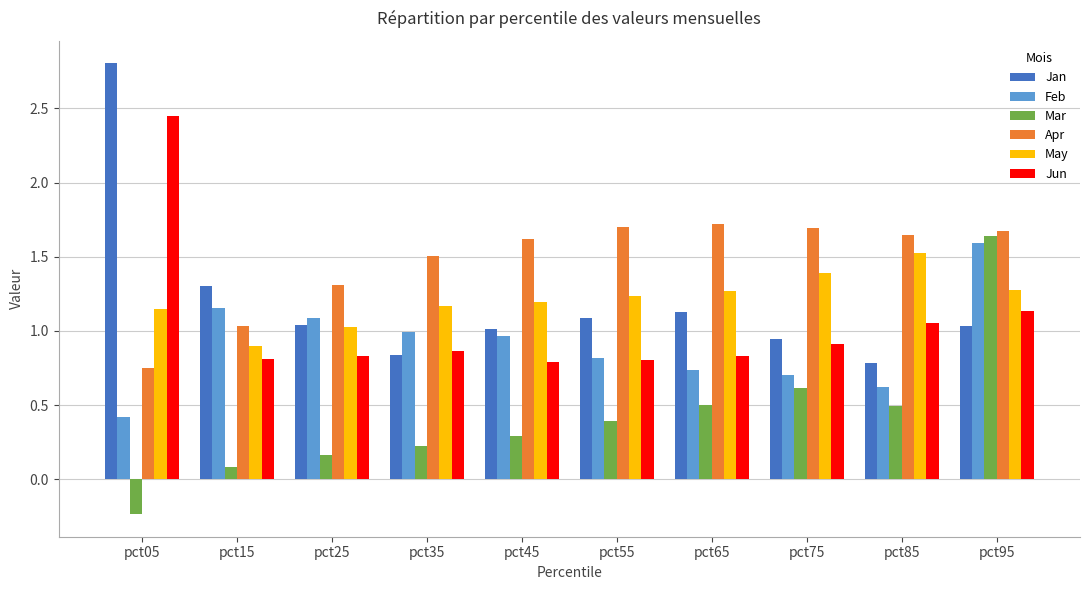

Is it true that May equals 0.7 at pct95?

False